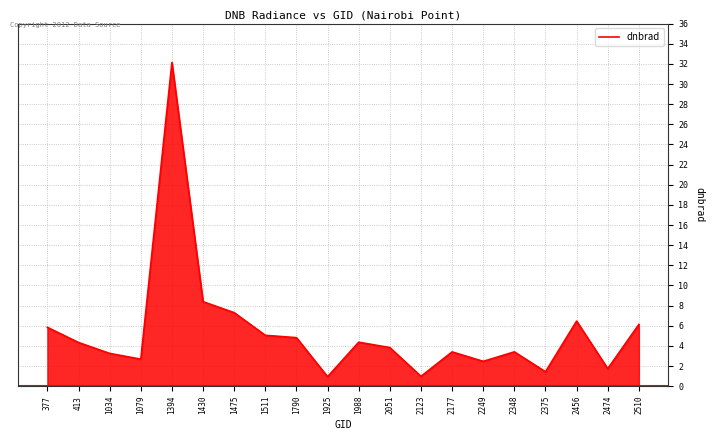

How many categories are shown in the chart?

20